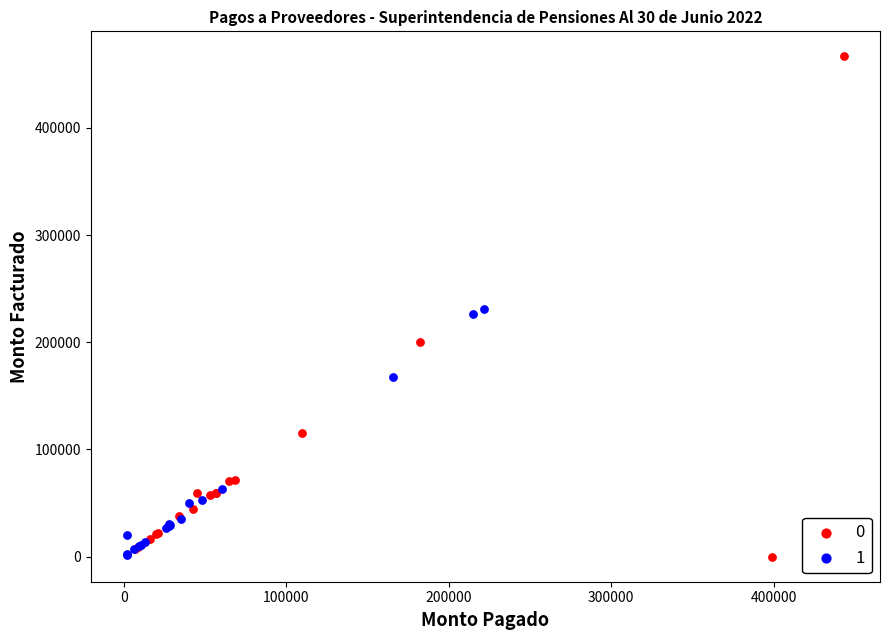

What are all the series names shown in the legend?

0, 1